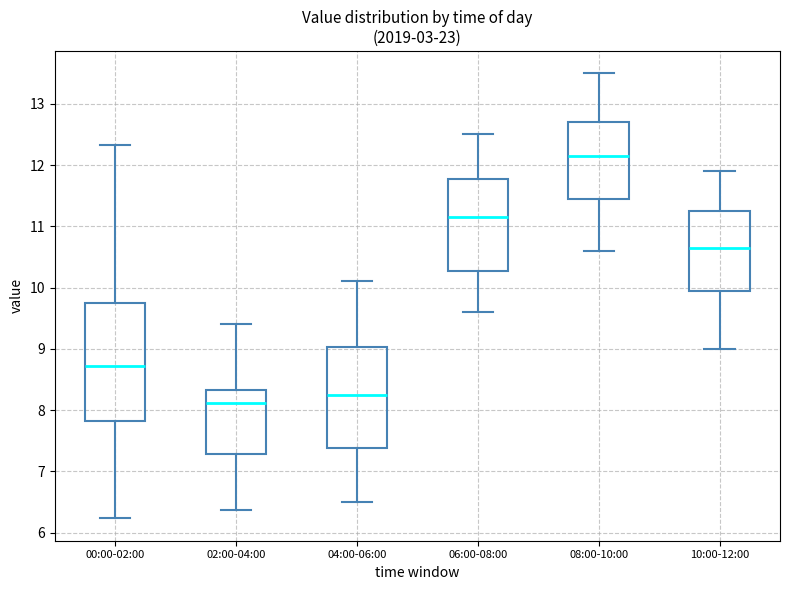

Which box is the tallest, from its lower edge to its upper edge?

00:00-02:00